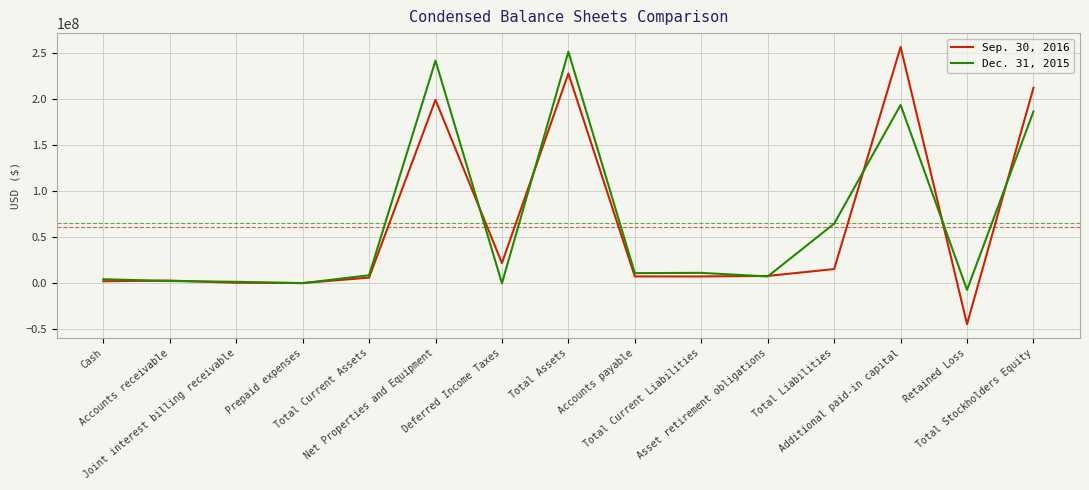

List the series in order of their overall mean, highest first.

Dec. 31, 2015, Sep. 30, 2016